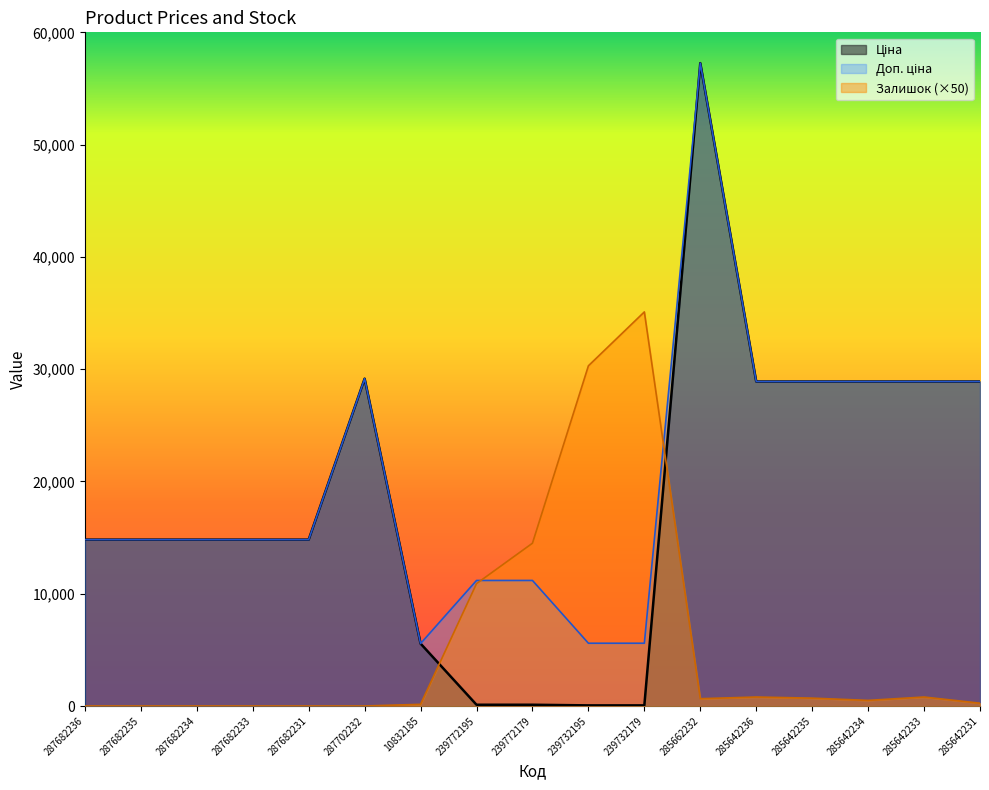

How many categories are shown in the chart?

17